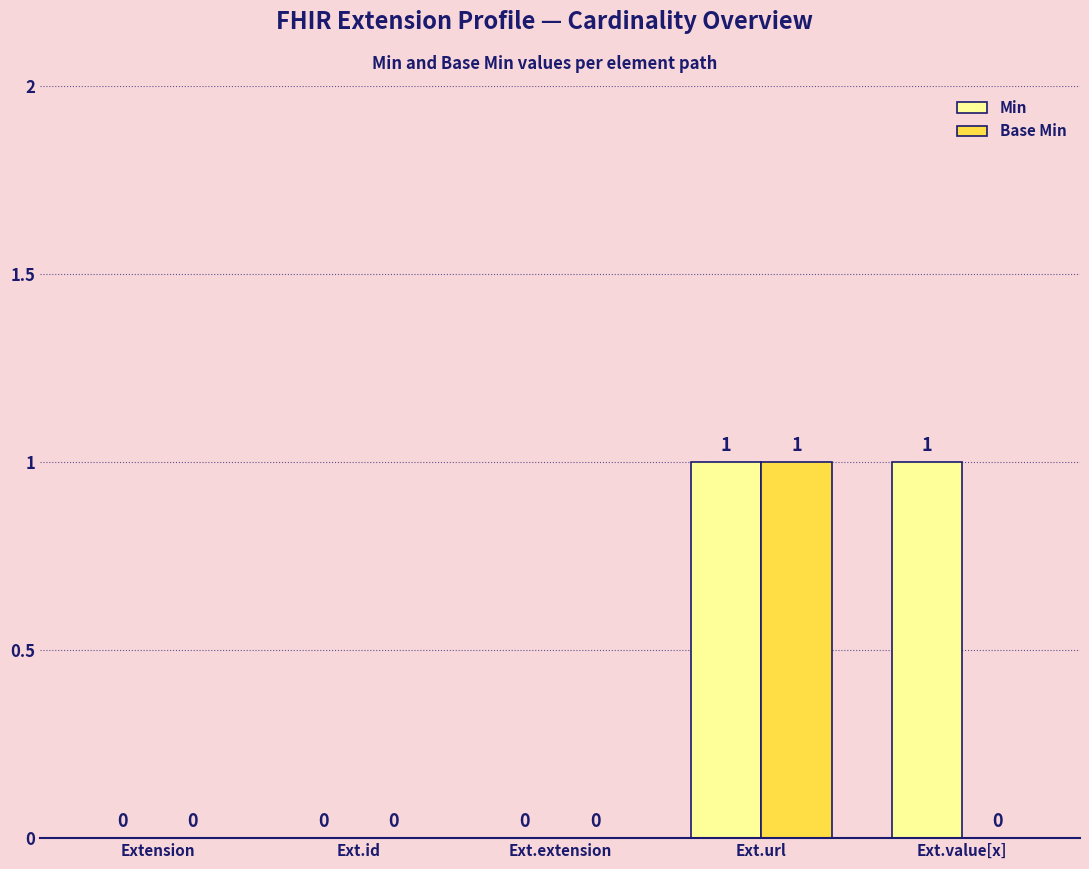

Are the bars horizontal?

No